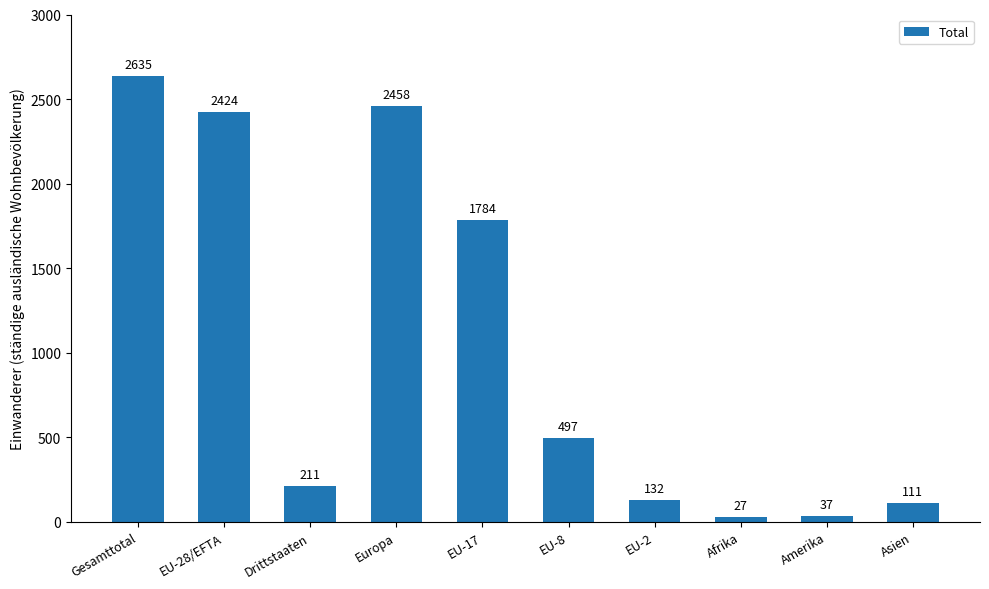

Rank the categories by value from lowest to highest.

Afrika, Amerika, Asien, EU-2, Drittstaaten, EU-8, EU-17, EU-28/EFTA, Europa, Gesamttotal